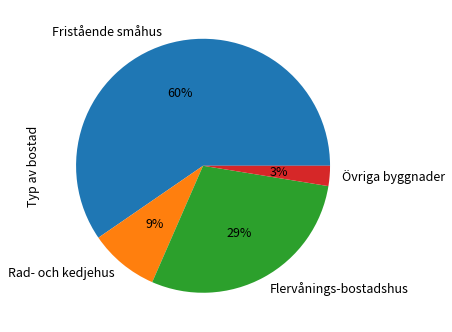

How many slices are in this pie chart?

4